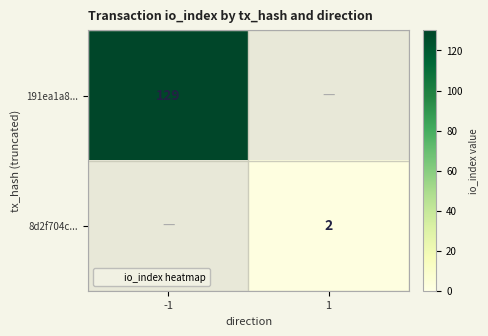

What is the greatest value displayed?

129.0